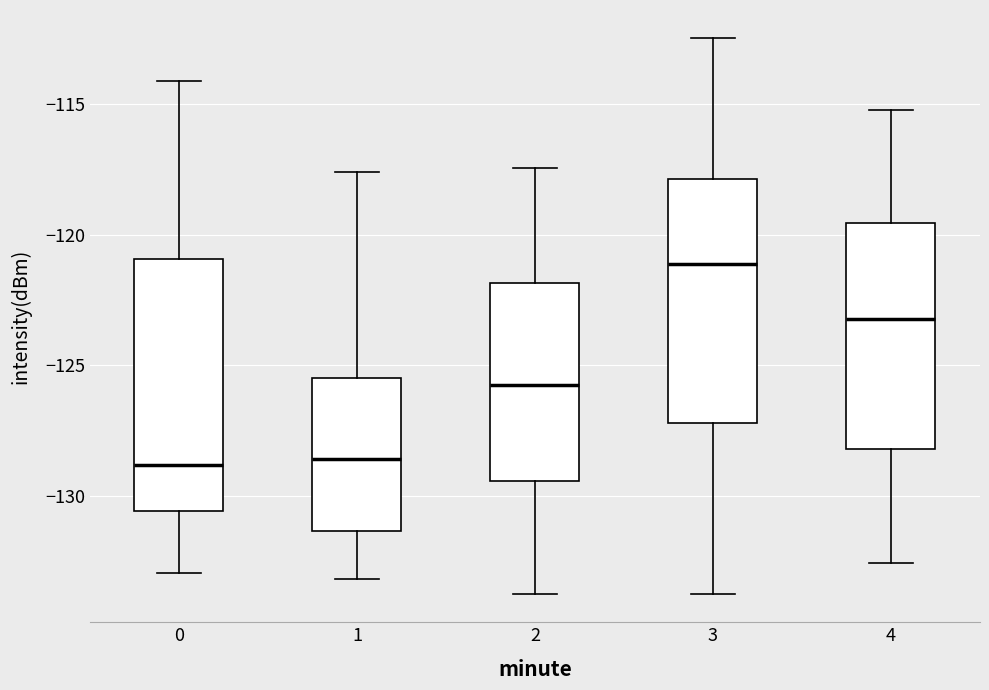

Where does the lower whisker of the box at x = 4 end on the y-axis? The values are not printed on the chart, so give them approximately, as read against the axis.

-132.5